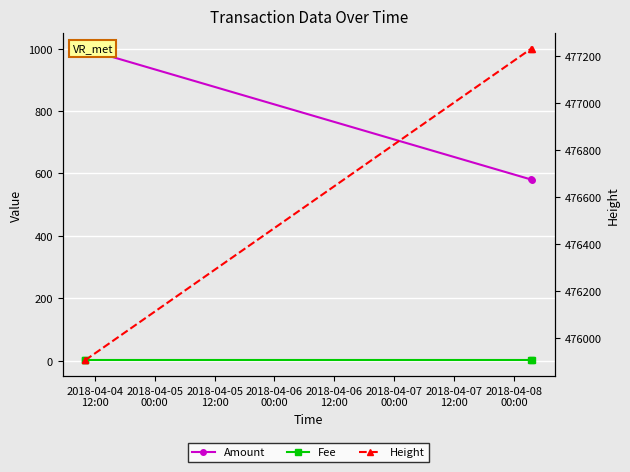

What is the difference between the maximum and minimum values in the Amount series?

420